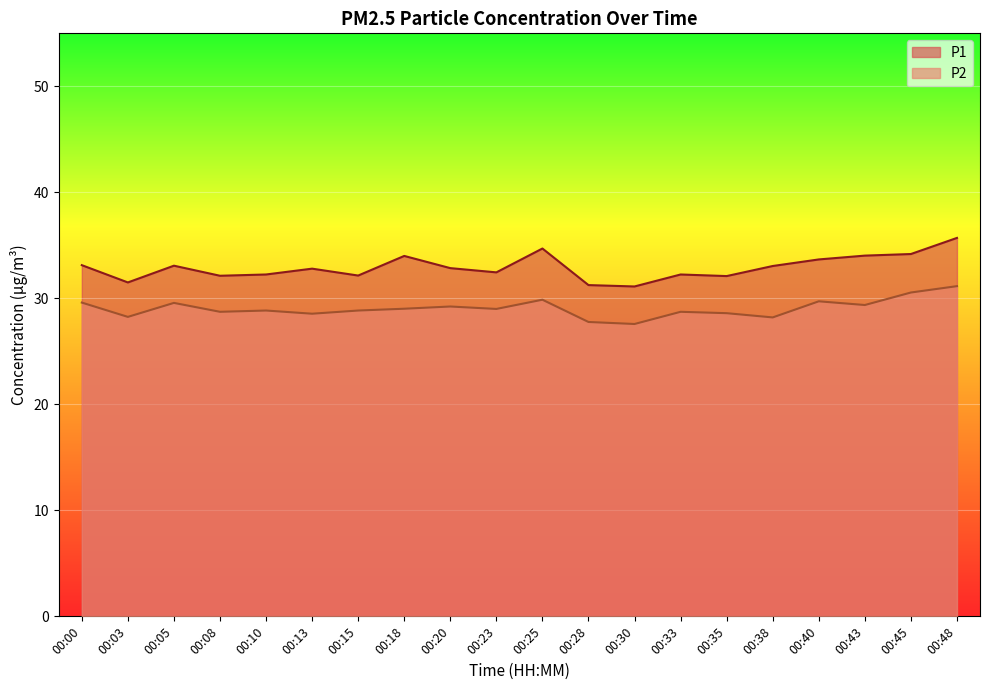

At which label is P1 closest to 33?

00:38